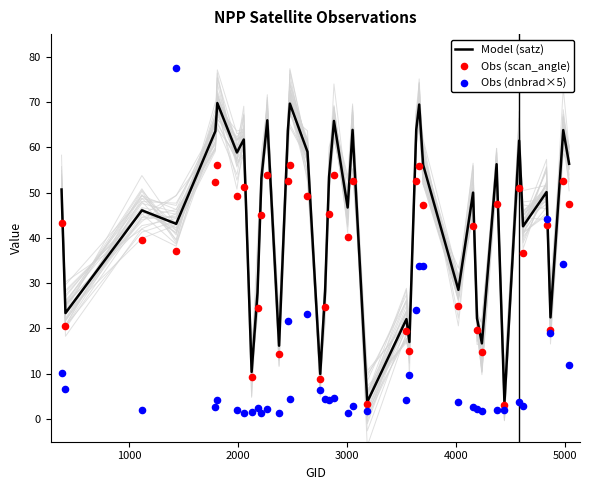

Is the value of Obs (dnbrad×5) at 32 greater than the value of Model (satz) at 4000?

No